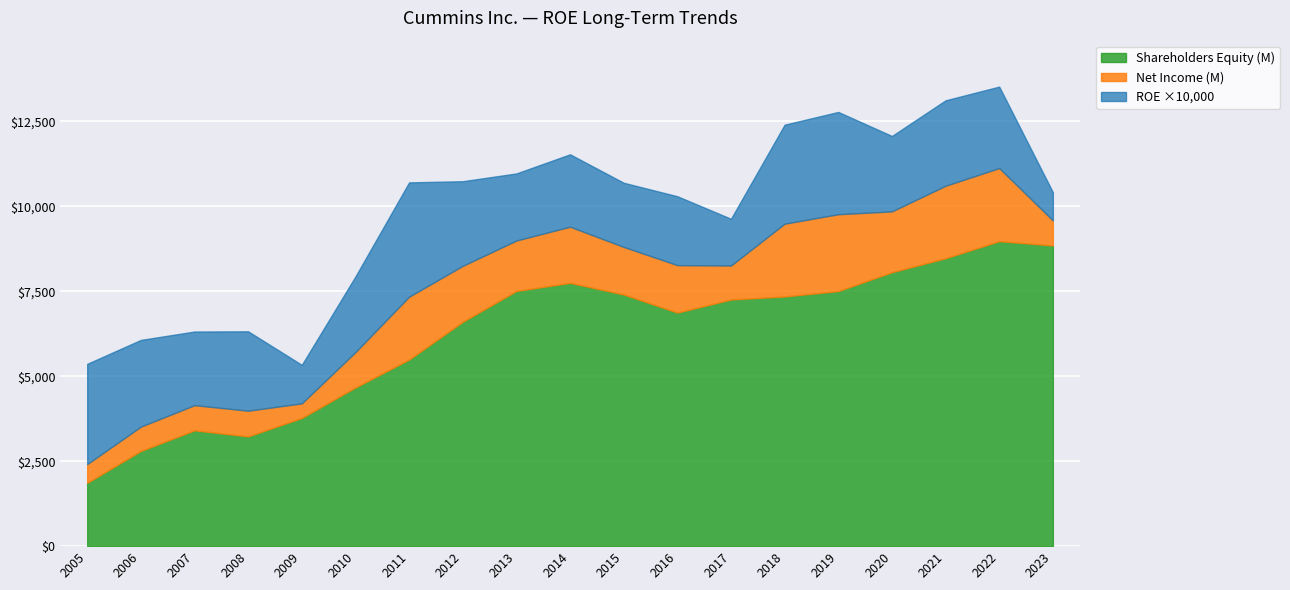

What is the maximum value shown in the chart?

8975.0